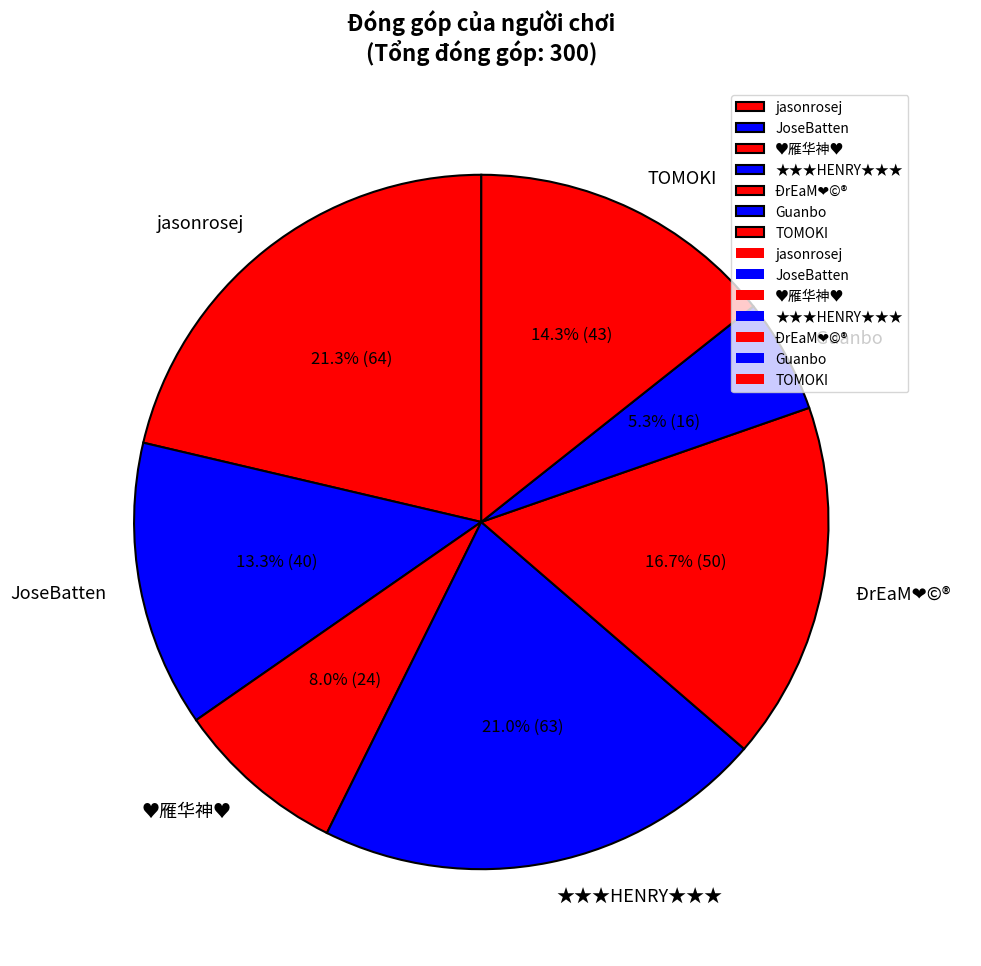

To the nearest percent, what is the difference between the largest and smallest slice percentages?

16%